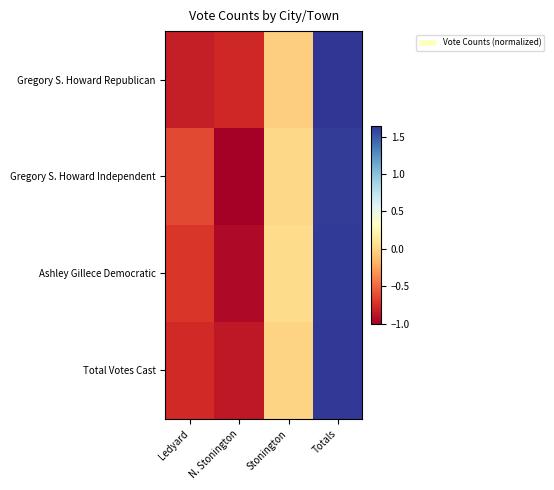

What is the maximum value shown in the chart?

1.6